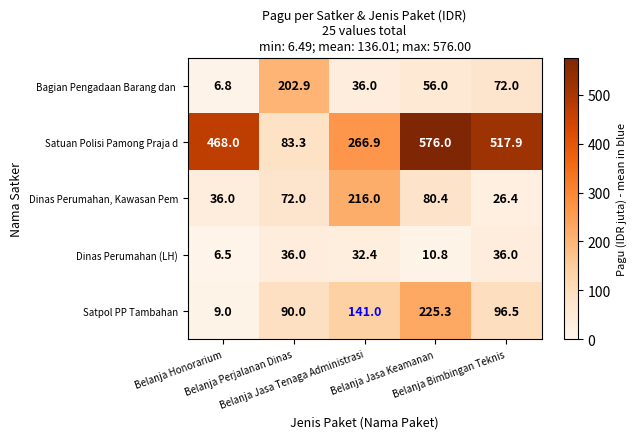

What is the average value of the Satpol PP Tambahan series?

112.4